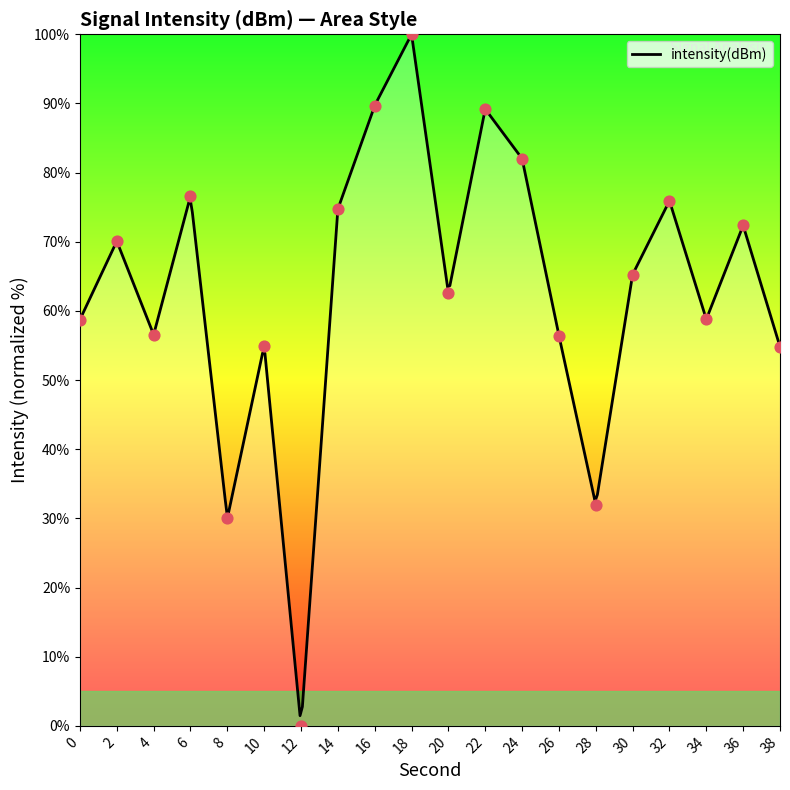

What is the ratio of the value at 24 to the value at 14?

1.1